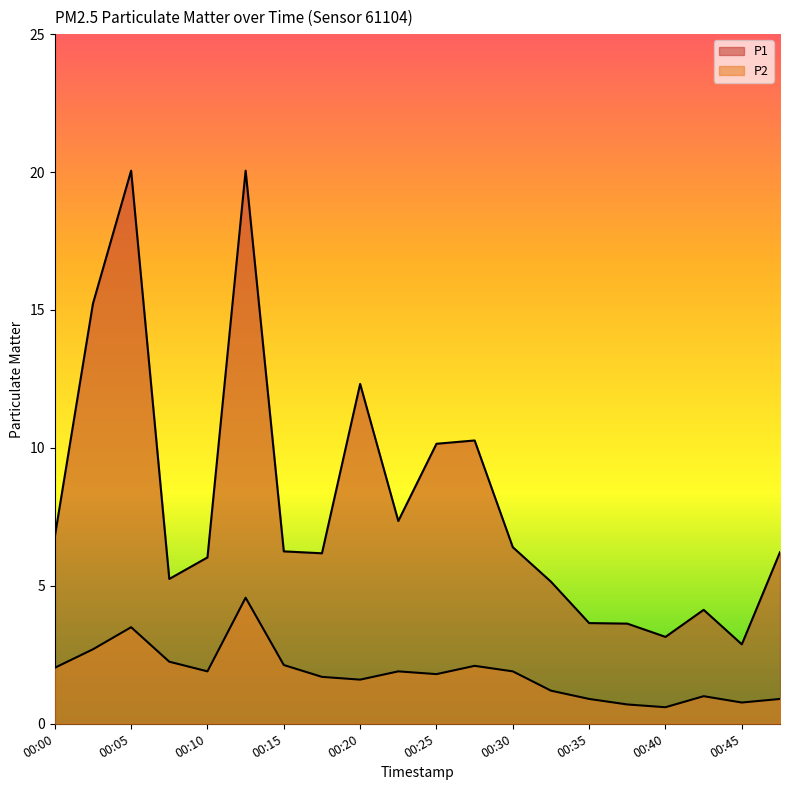

What are all the series names shown in the legend?

P1, P2